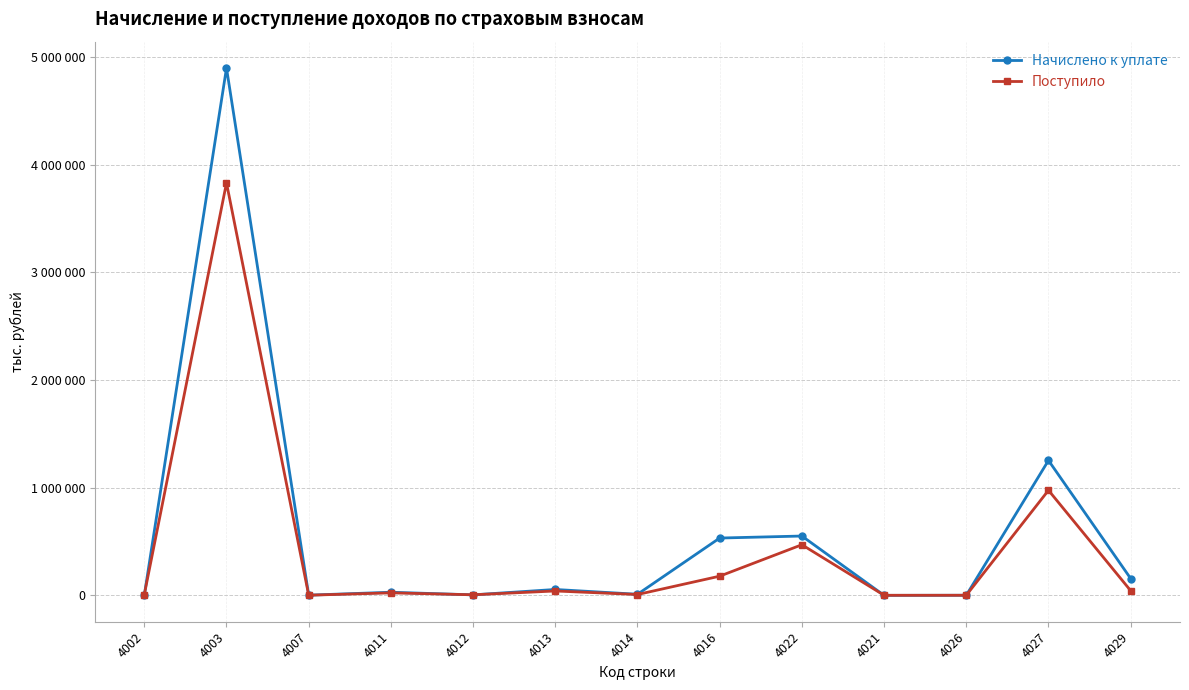

Which series changed the most between 4007 and 4029?

Начислено к уплате